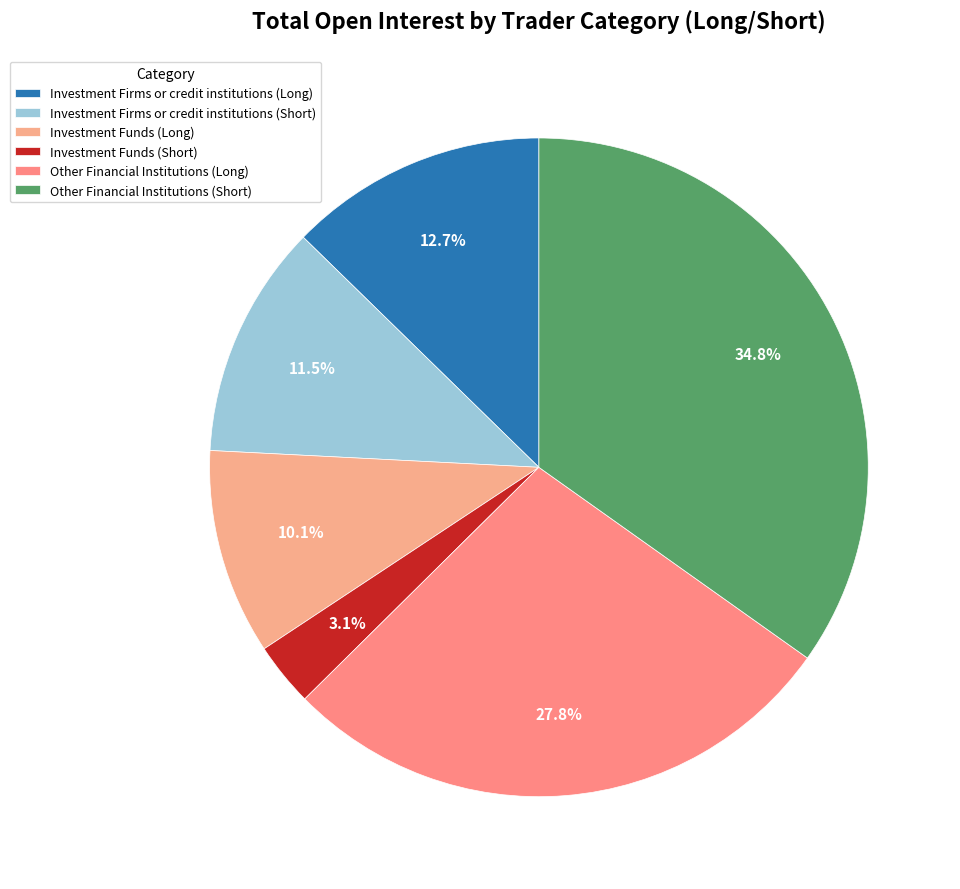

What is the change in value from Investment Funds (Long) to Investment Funds (Short)?

-9238.4